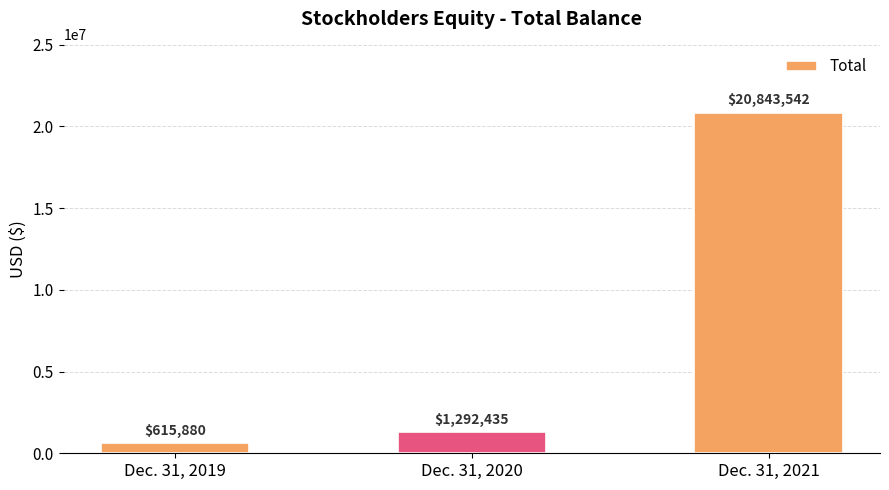

What is the value of the 2nd bar from the left?

1292435